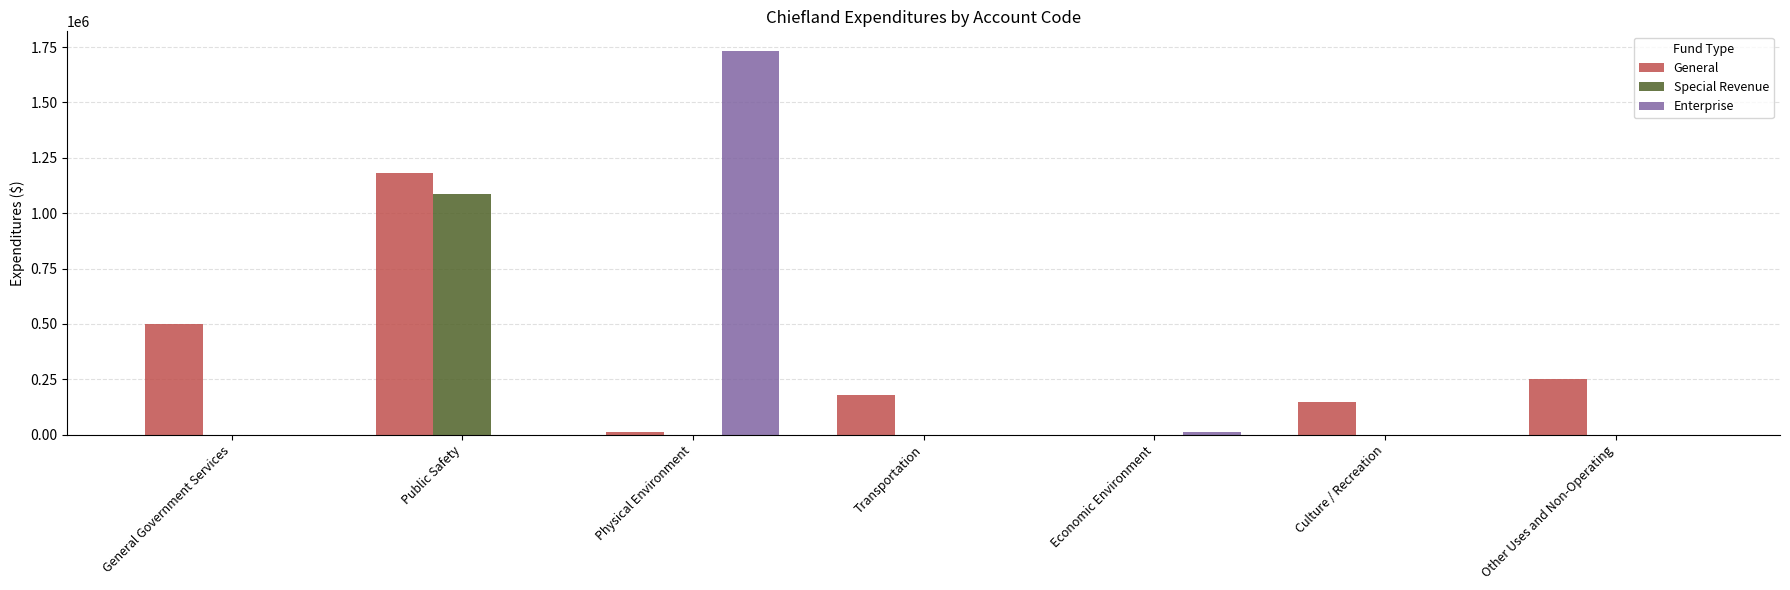

Which label corresponds to the largest value in the chart?

Physical Environment